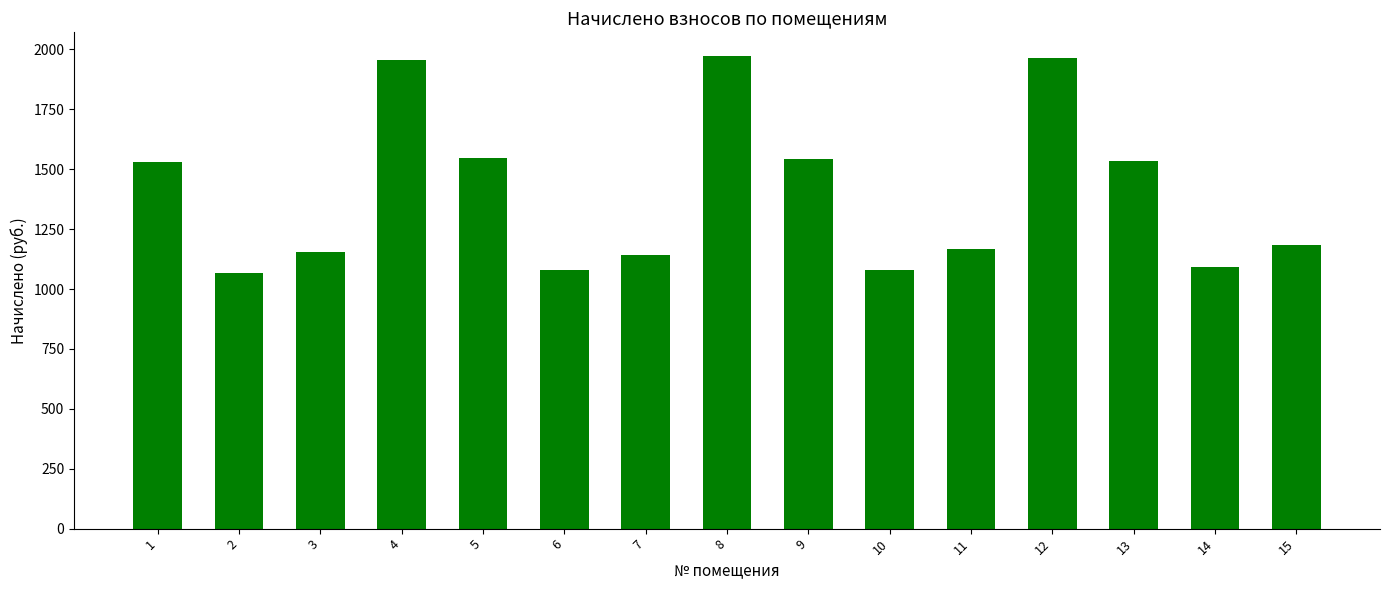

What is the sum of the values at 1 and 2?

2595.7